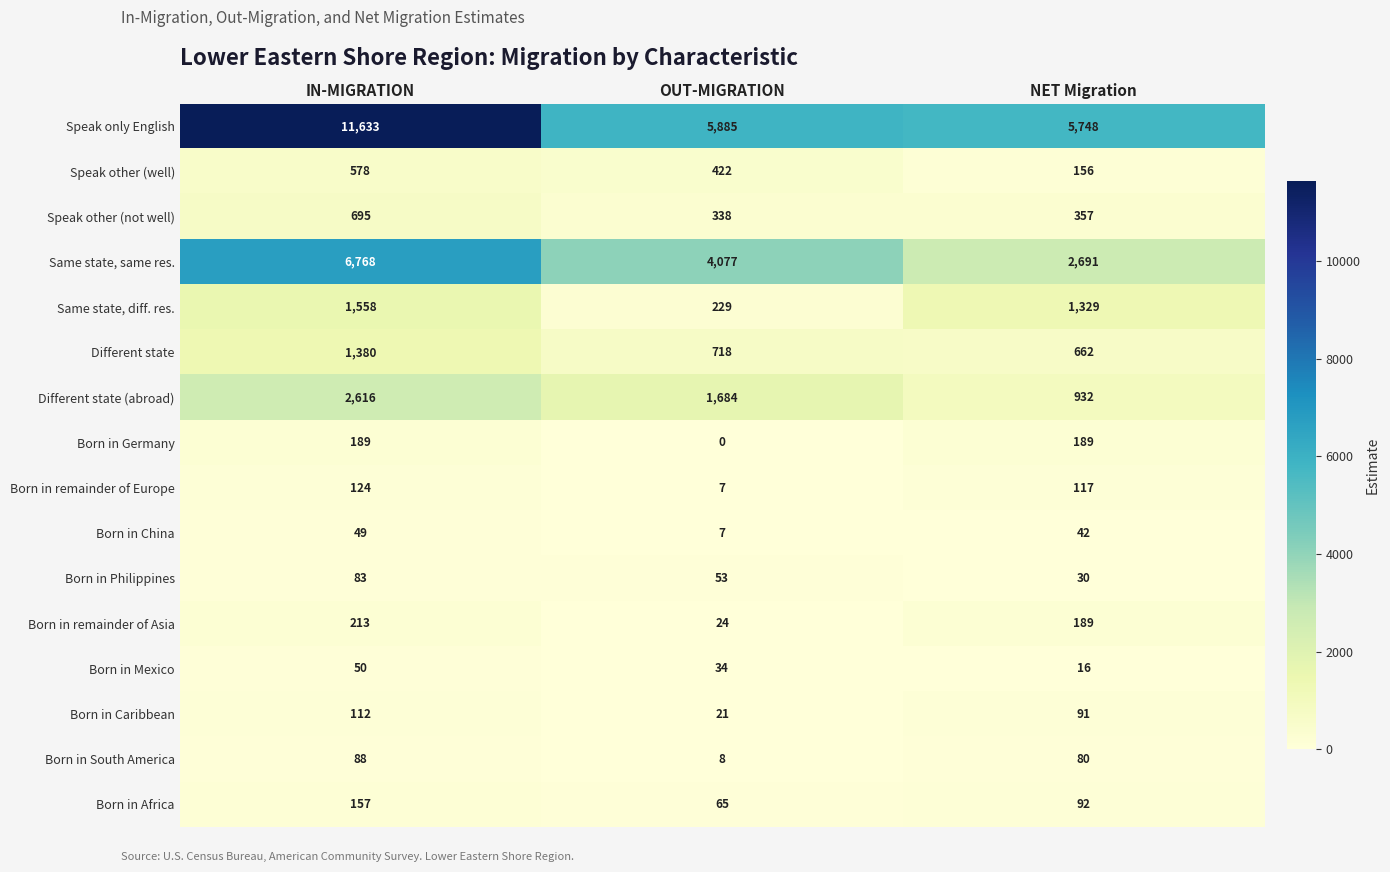

What is the greatest value displayed?

11633